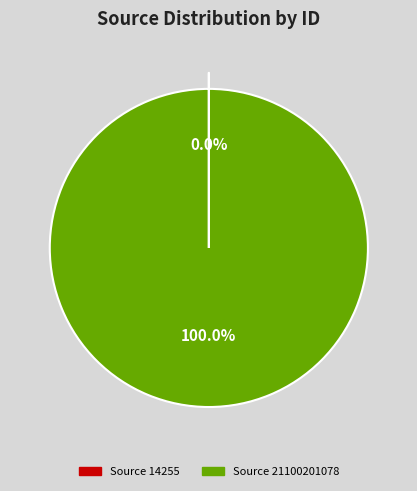

Which category has the biggest portion of the pie?

Source 21100201078